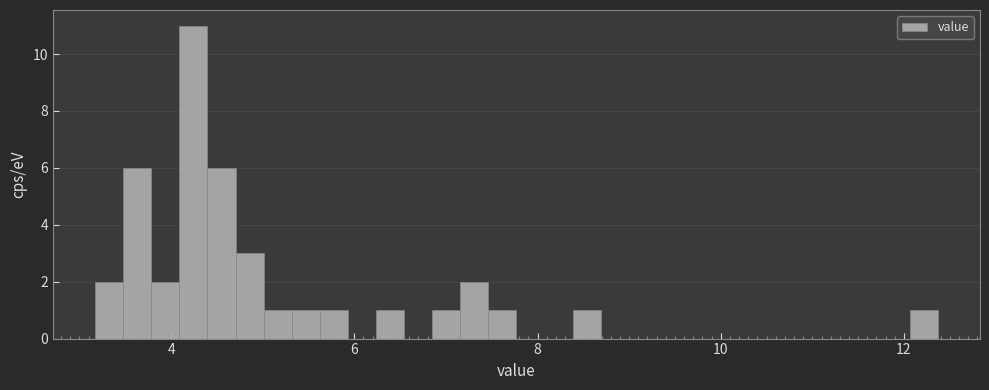

Around what value on the x-axis is the tallest bar? Give the approximate position of its centre, as read against the axis.

4.2